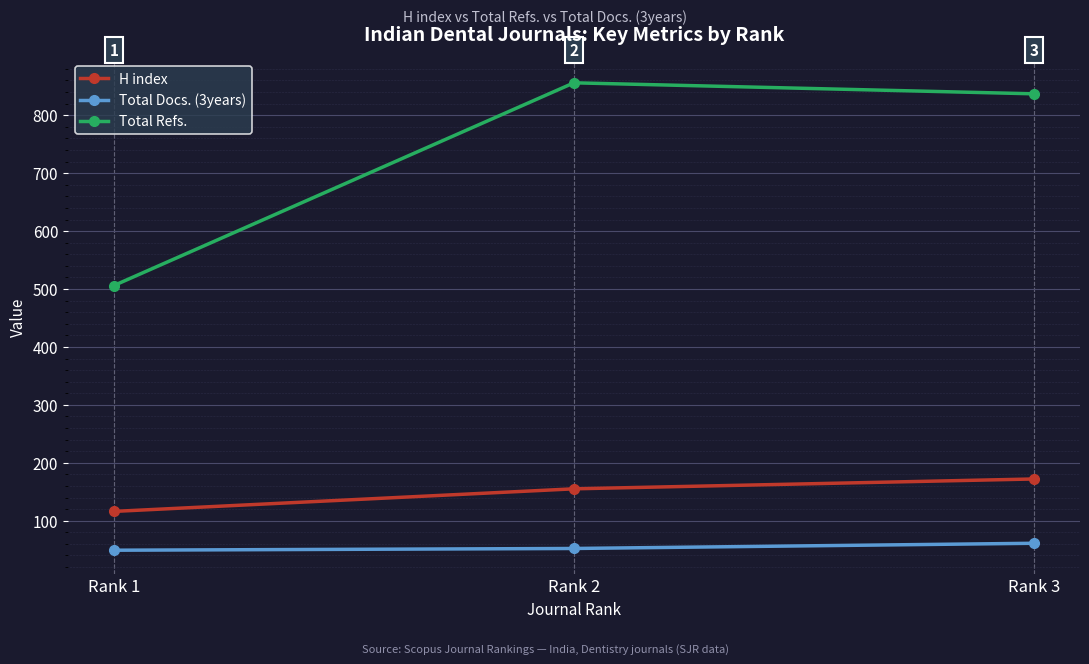

How many Total Docs. (3years) values are between 49 and 61?

3